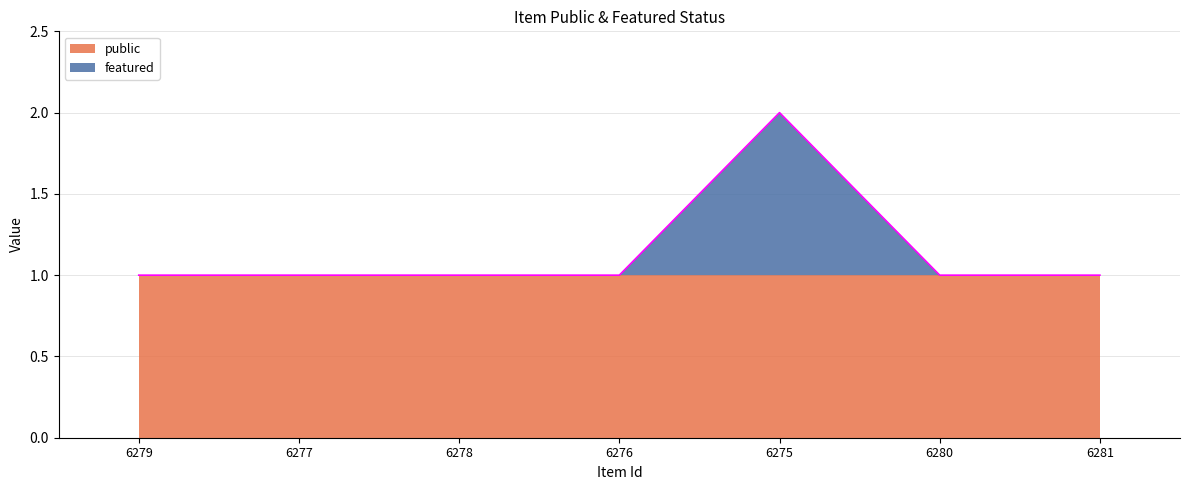

True or false: the data has more than 0 interior local peaks.

True